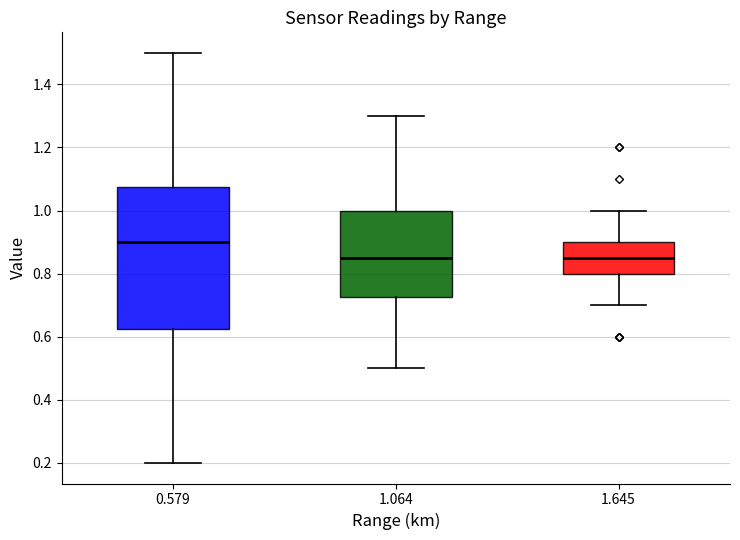

Reading left to right, transcribe this box plot: for each box, give where its median line is, the range the box spans, and where its two whiskers end, as read against the y-axis. The values are not printed on the chart, so give them approximately, as read against the axis.

0.579: median 0.90, box 0.62 to 1.08, whiskers 0.20 to 1.50
1.064: median 0.86, box 0.72 to 1.00, whiskers 0.50 to 1.30
1.645: median 0.86, box 0.80 to 0.90, whiskers 0.70 to 1.00